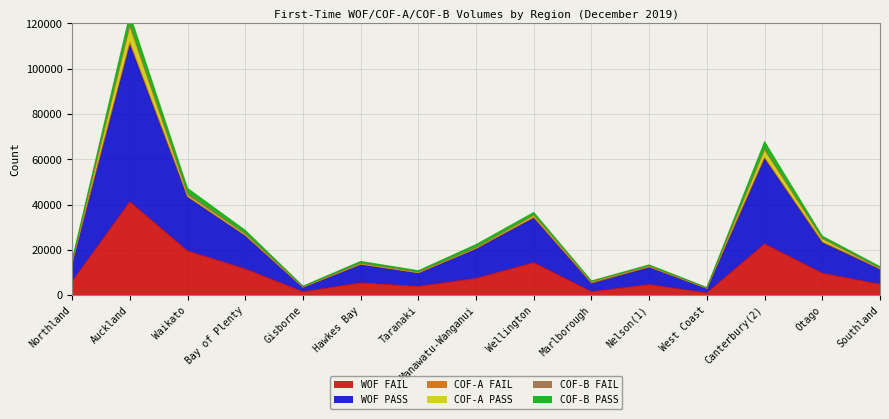

The WOF FAIL series shows 7498 at Manawatu-Wanganui. True or false?

True